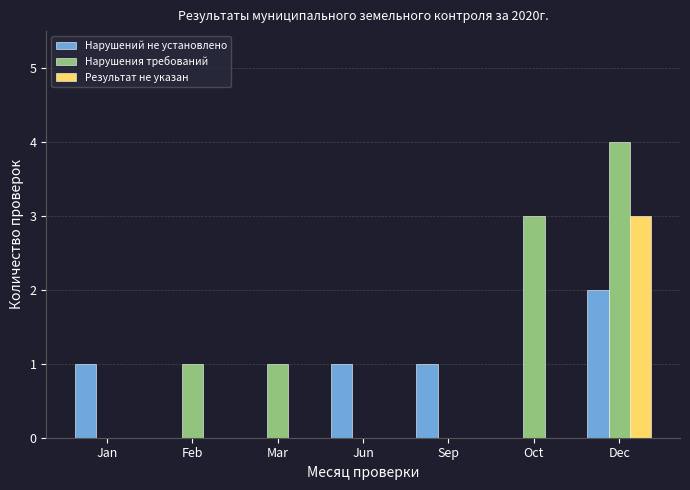

What value does the Нарушения требований series have at Dec?

4